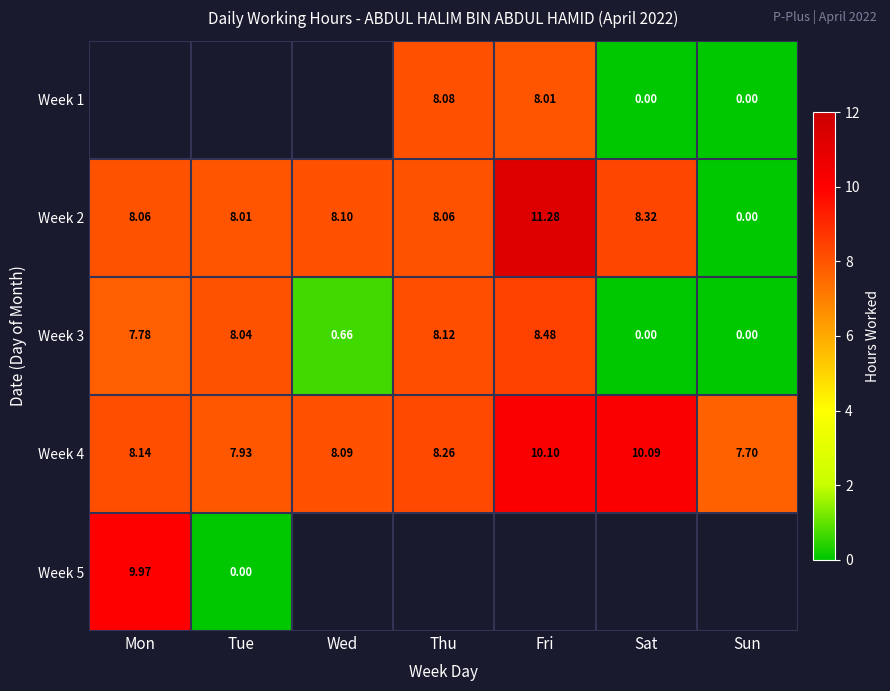

What value does the Week 3 series have at Fri?

8.5